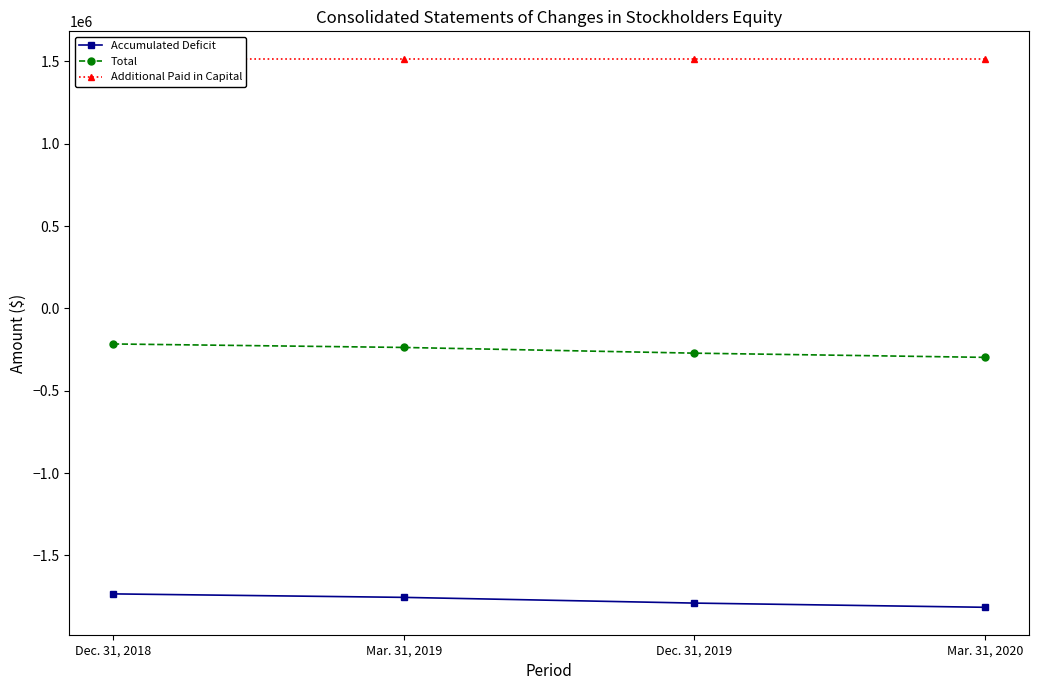

The value of Additional Paid in Capital at Mar. 31, 2020 is 2022169. True or false?

False